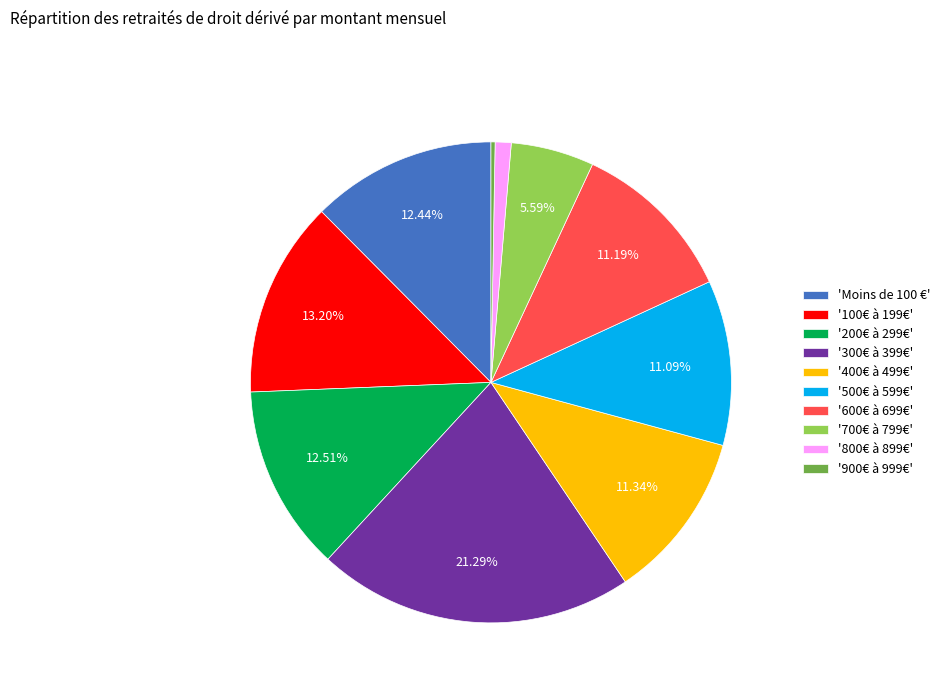

Between '600€ à 699€' and 'Moins de 100 €', which is larger?

'Moins de 100 €'